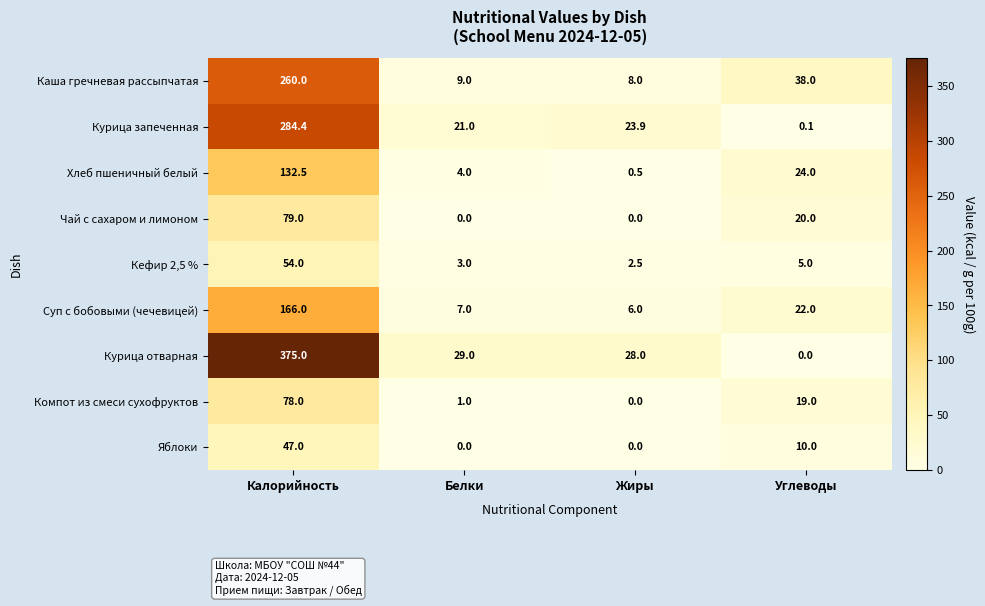

At which label does Компот из смеси сухофруктов first exceed 19?

Калорийность